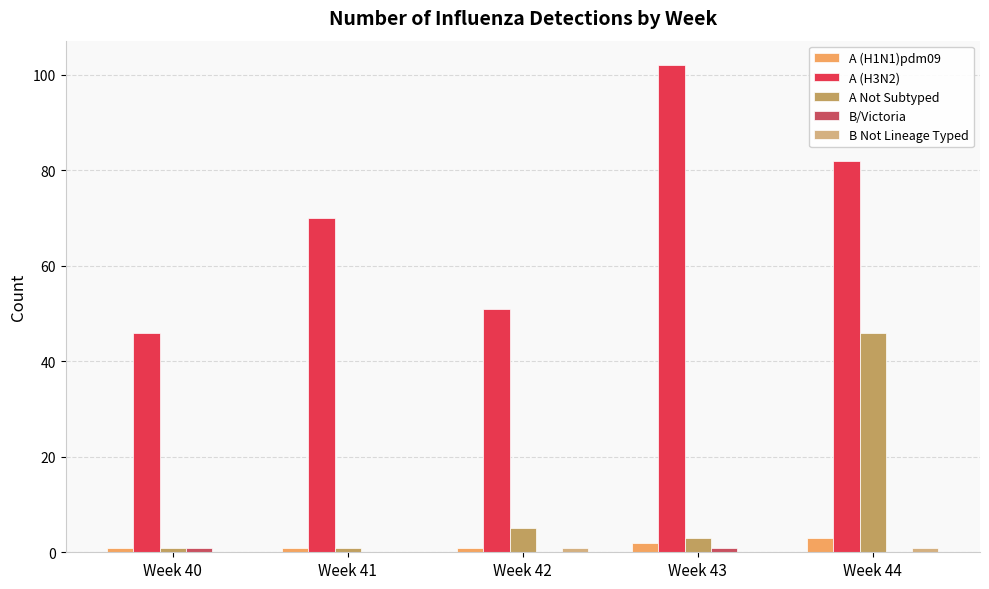

Where is A Not Subtyped nearest to the value 23?

Week 42